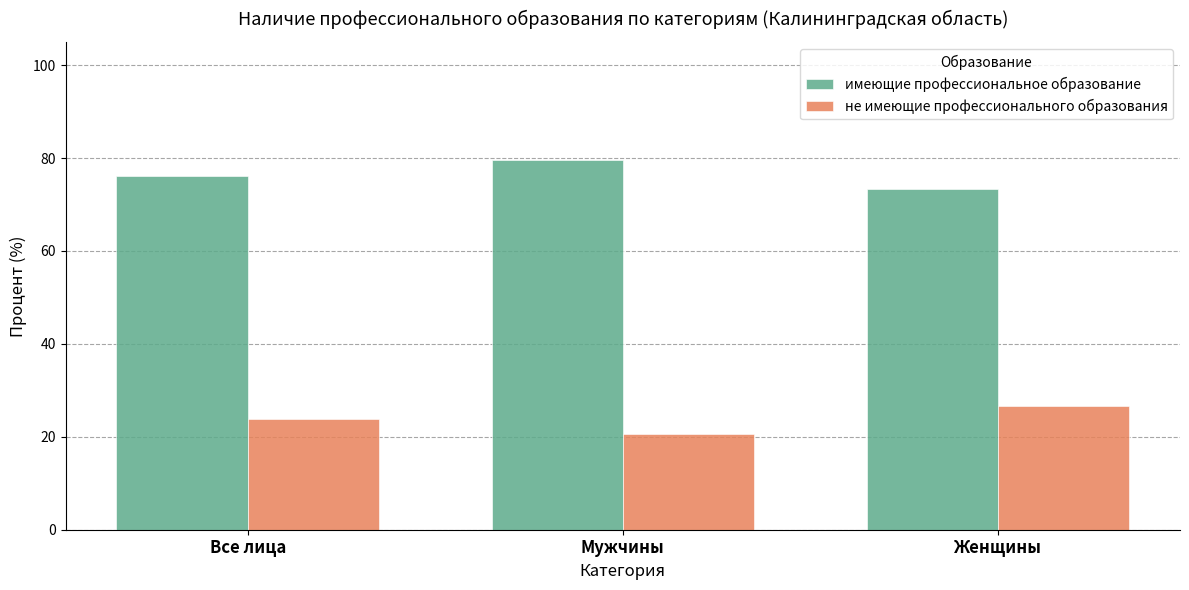

What is the lowest value of the имеющие профессиональное образование series?

73.4